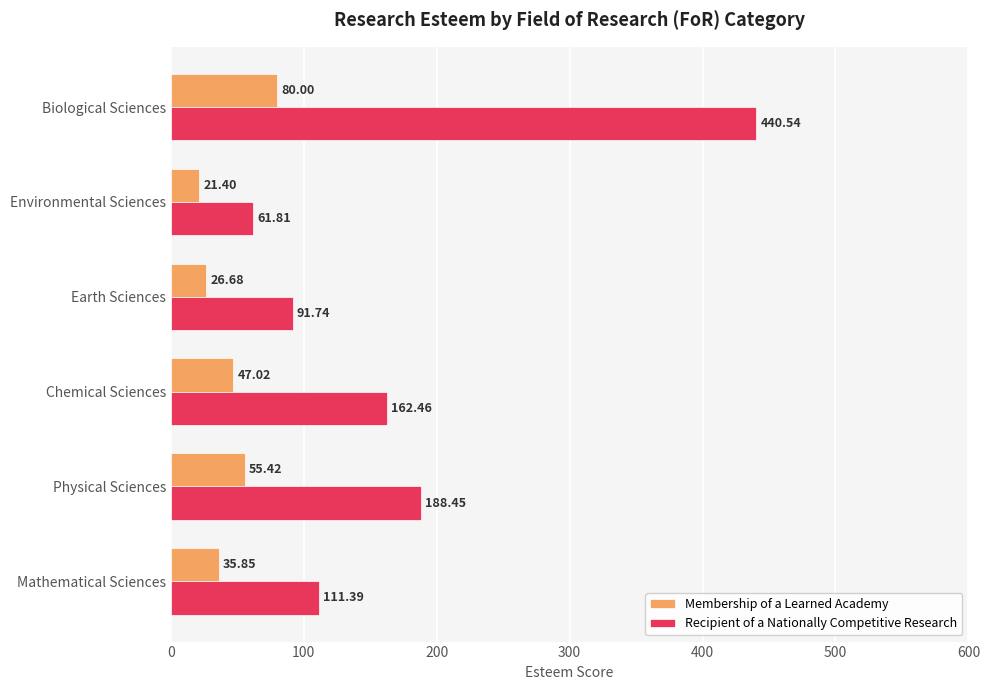

At how many categories does at least one series exceed 430?

1